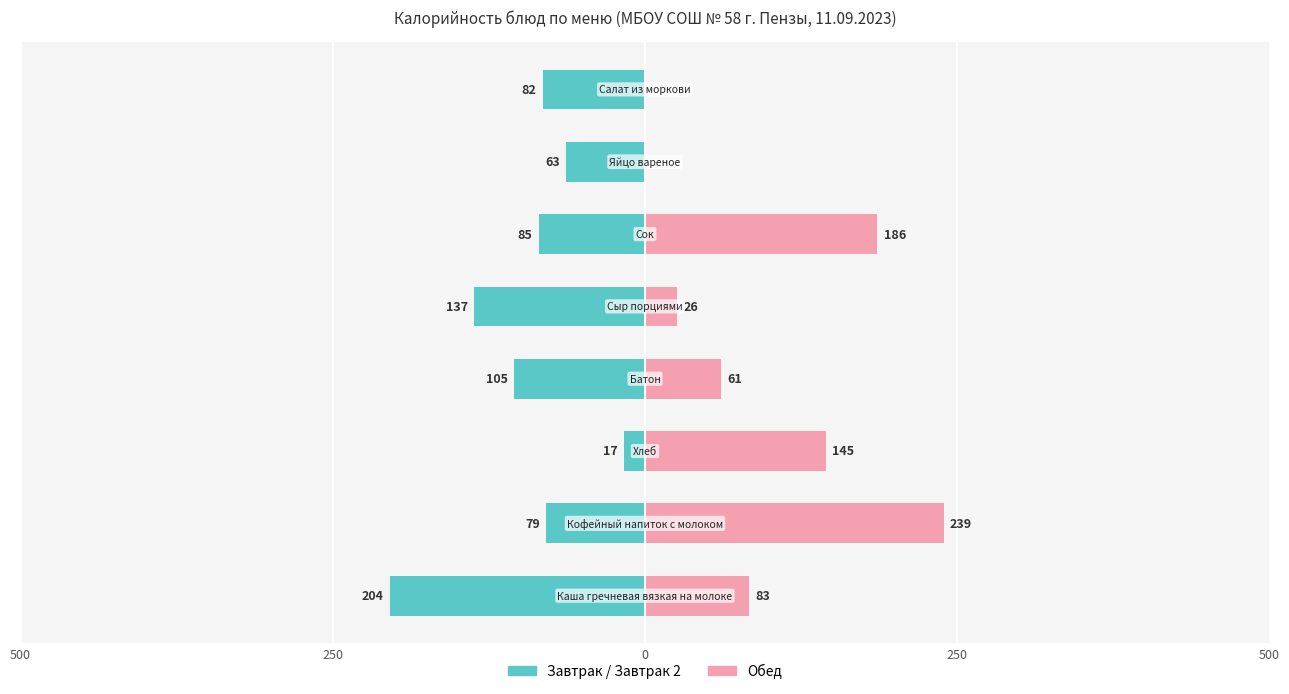

How many values in the Обед series exceed 83?

3